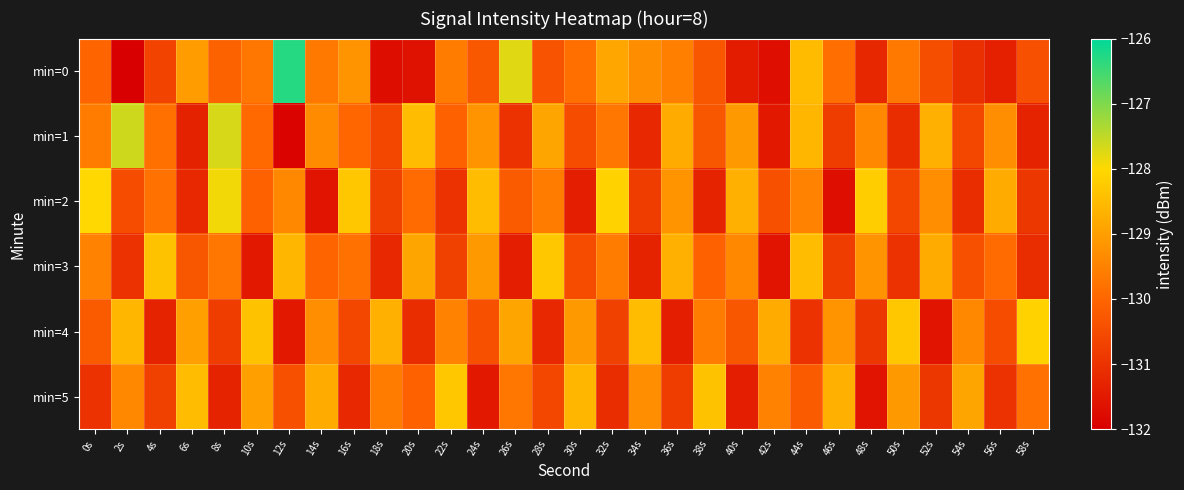

Between 24s and 26s, which series saw the biggest shift?

min=0